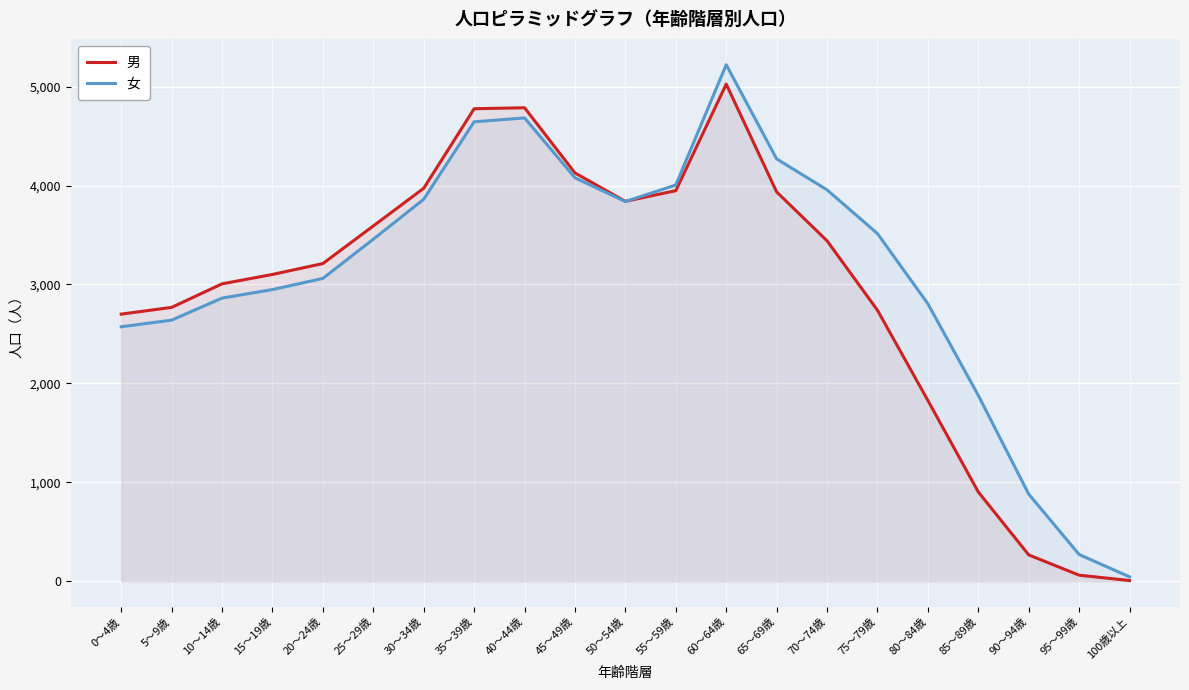

What is the difference between the second highest and second lowest values in the 女 series?

4413